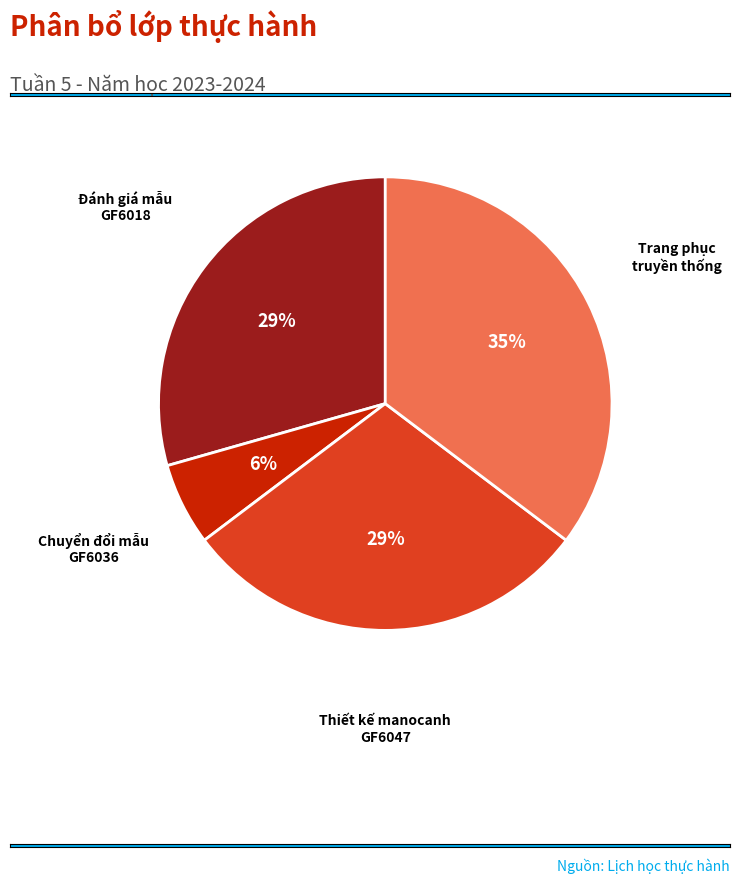

Which slice is the smallest?

Chuyển đổi mẫu GF6036